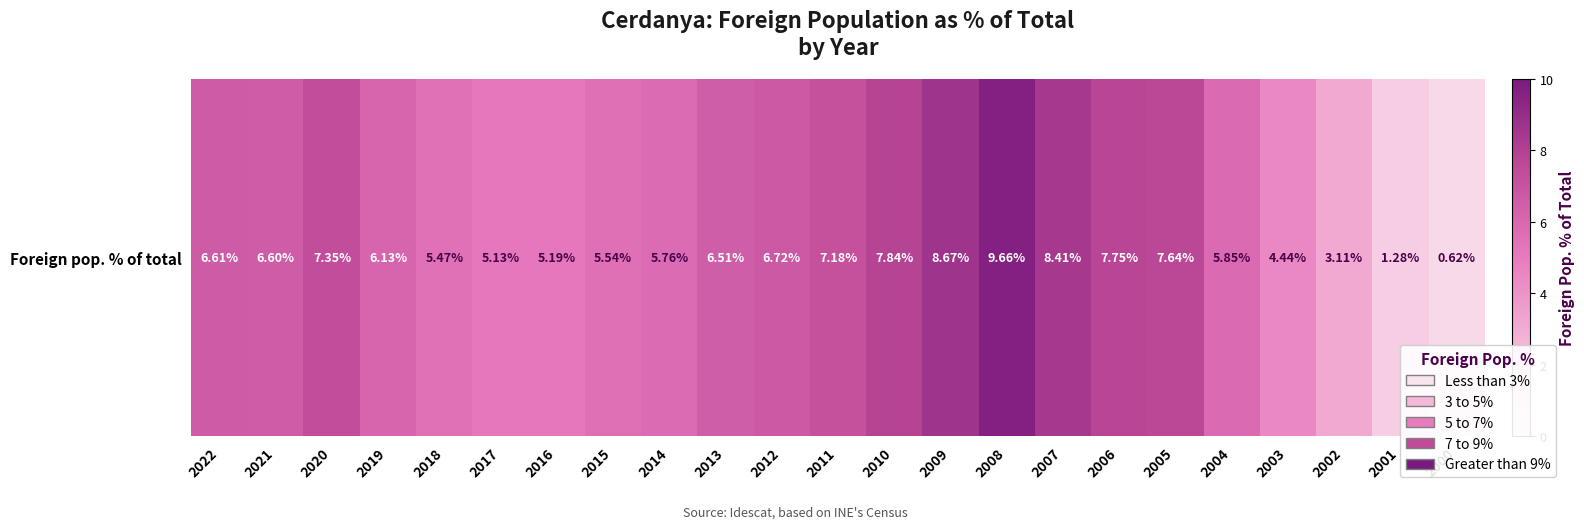

How many data points are above 6?

13